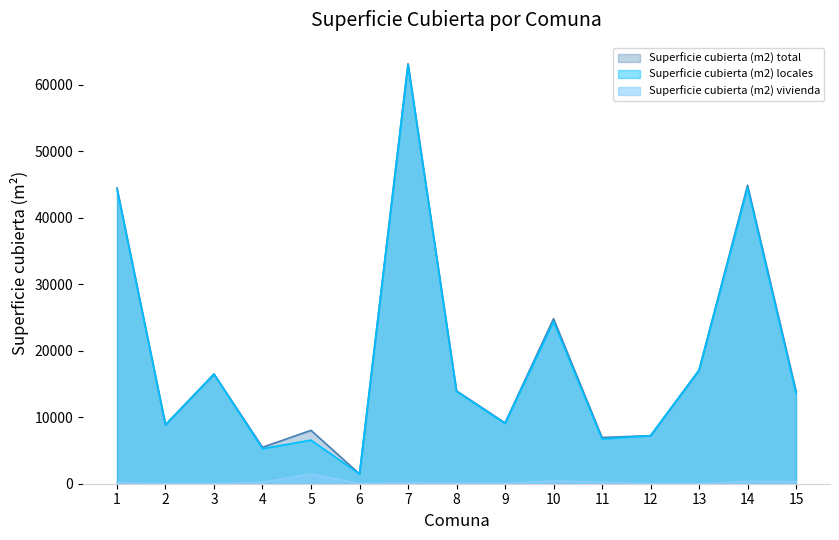

At which label does Superficie cubierta (m2) locales first exceed 13593?

1